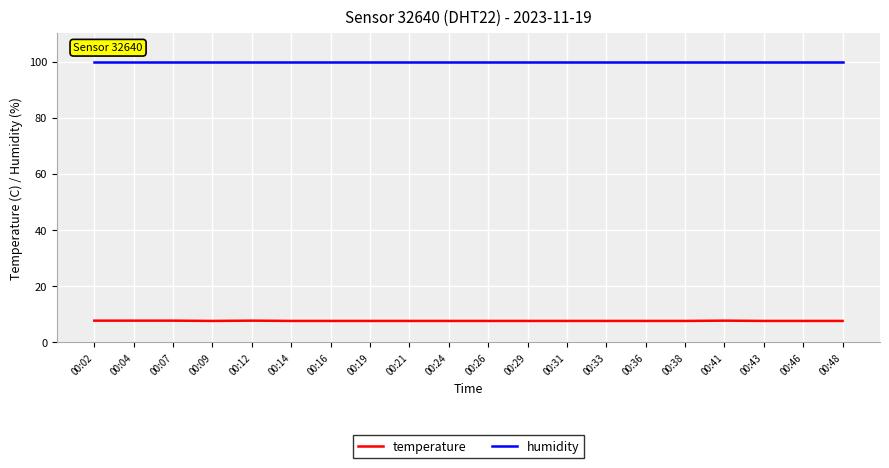

What is the sum of the humidity values at 00:29 and 00:41?

199.8